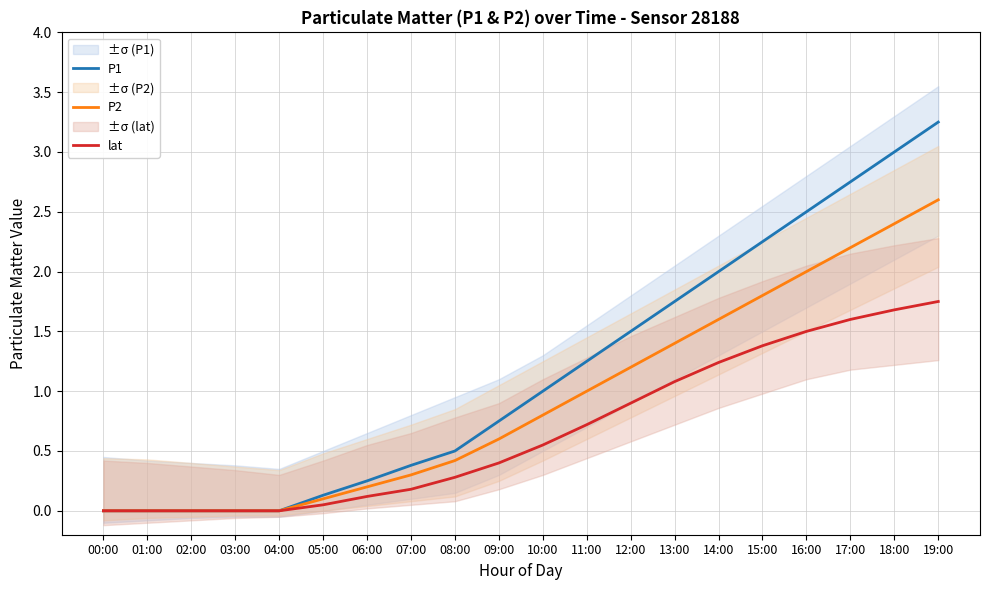

Reading left to right, what are all the values shown in this chart?

P1: 00:00=0.0	01:00=0.0	02:00=0.0	03:00=0.0	04:00=0.0	05:00=0.1	06:00=0.2	07:00=0.4	08:00=0.5	09:00=0.8	10:00=1.0	11:00=1.2	12:00=1.5	13:00=1.8	14:00=2.0	15:00=2.2	16:00=2.5	17:00=2.8	18:00=3.0	19:00=3.2
P2: 00:00=0.0	01:00=0.0	02:00=0.0	03:00=0.0	04:00=0.0	05:00=0.1	06:00=0.2	07:00=0.3	08:00=0.4	09:00=0.6	10:00=0.8	11:00=1.0	12:00=1.2	13:00=1.4	14:00=1.6	15:00=1.8	16:00=2.0	17:00=2.2	18:00=2.4	19:00=2.6
lat: 00:00=0.0	01:00=0.0	02:00=0.0	03:00=0.0	04:00=0.0	05:00=0.1	06:00=0.1	07:00=0.2	08:00=0.3	09:00=0.4	10:00=0.6	11:00=0.7	12:00=0.9	13:00=1.1	14:00=1.2	15:00=1.4	16:00=1.5	17:00=1.6	18:00=1.7	19:00=1.8